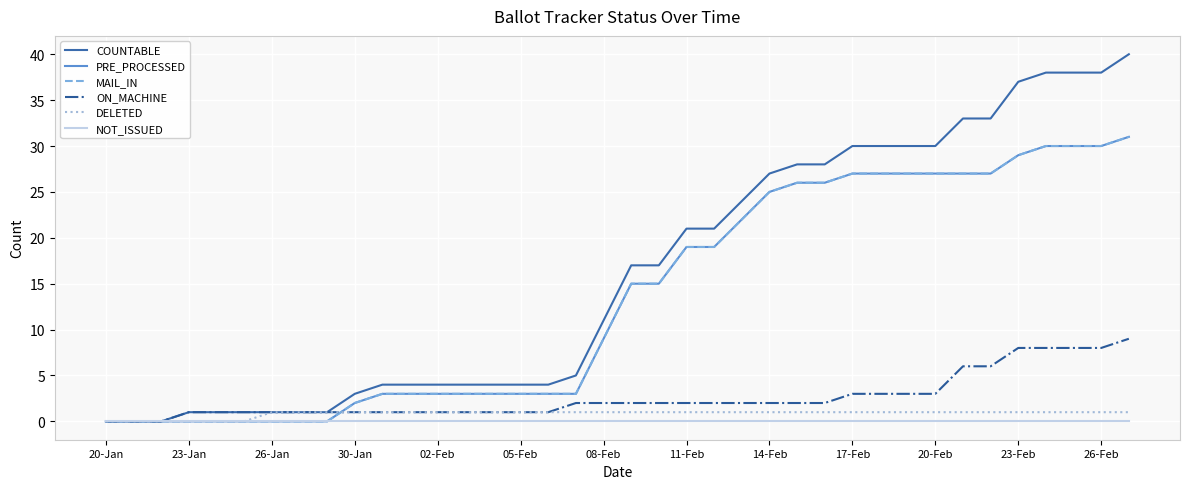

Is this an area chart (filled region under the line)?

No